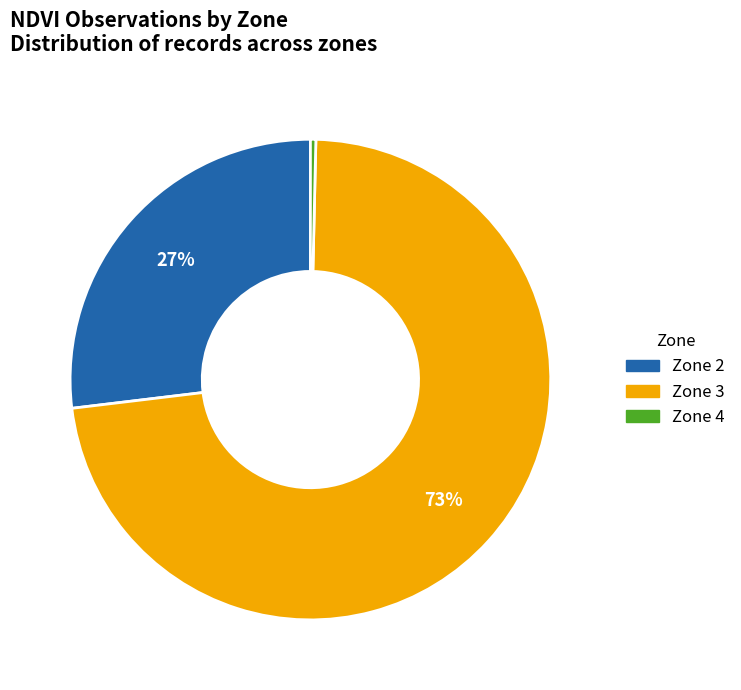

How many slices are in this pie chart?

3